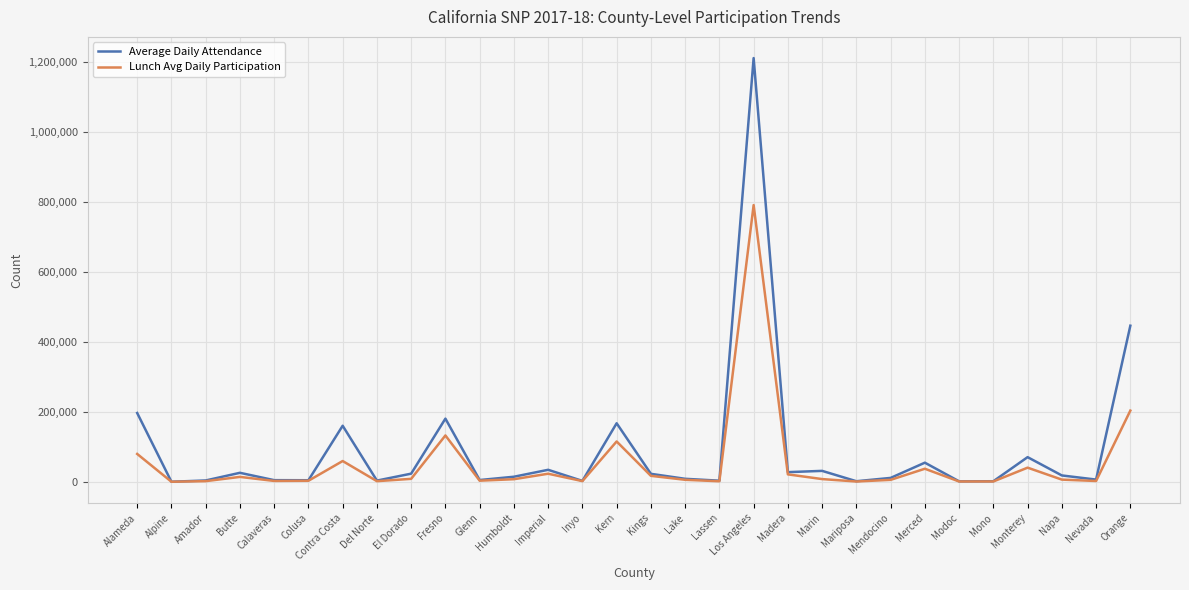

The value of Lunch Avg Daily Participation at Marin is 7699.3. True or false?

True